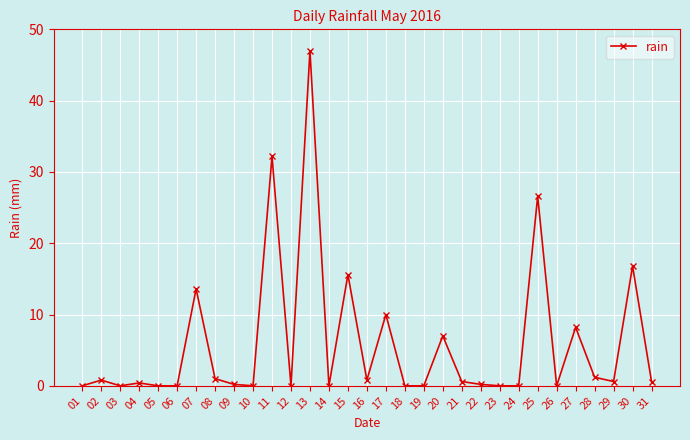

At which category does the chart reach its peak across all series?

13